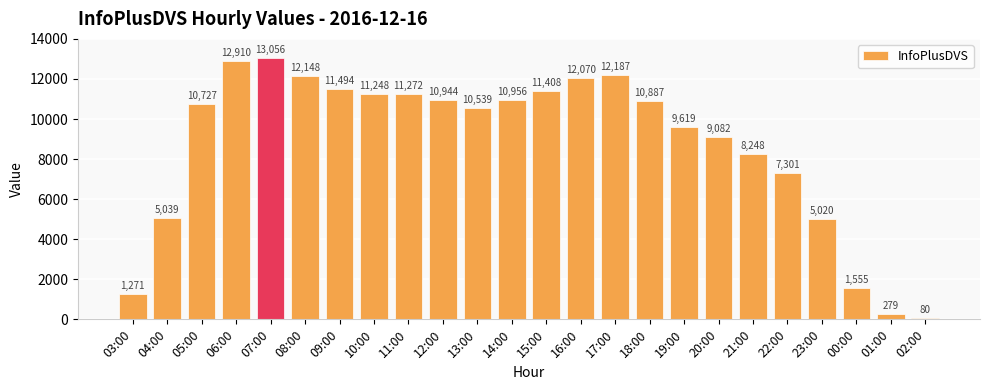

Reading left to right, transcribe all the data shown in this chart.

1271	5039	10727	12910	13056	12148	11494	11248	11272	10944	10539	10956	11408	12070	12187	10887	9619	9082	8248	7301	5020	1555	279	80